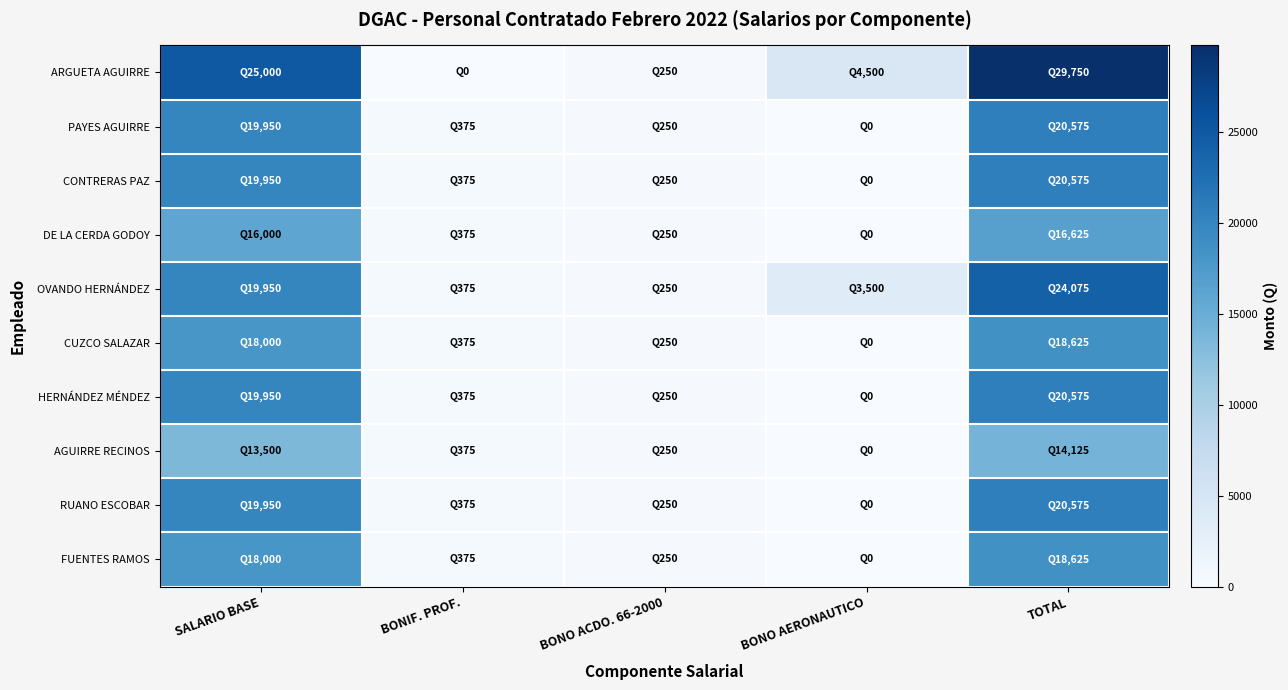

Rank the series by their maximum value, from lowest to highest.

AGUIRRE RECINOS, DE LA CERDA GODOY, CUZCO SALAZAR, FUENTES RAMOS, PAYES AGUIRRE, CONTRERAS PAZ, HERNÁNDEZ MÉNDEZ, RUANO ESCOBAR, OVANDO HERNÁNDEZ, ARGUETA AGUIRRE